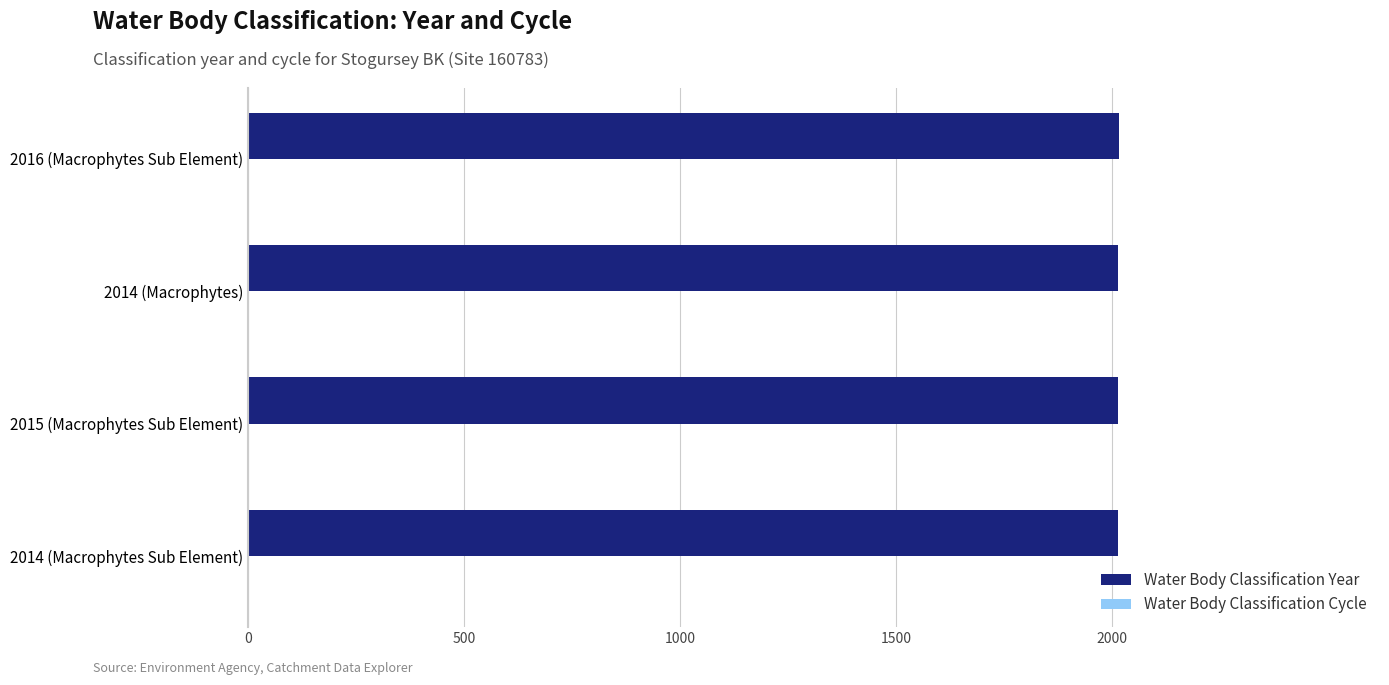

The value of Water Body Classification Year at 2016 (Macrophytes Sub Element) is 876. True or false?

False